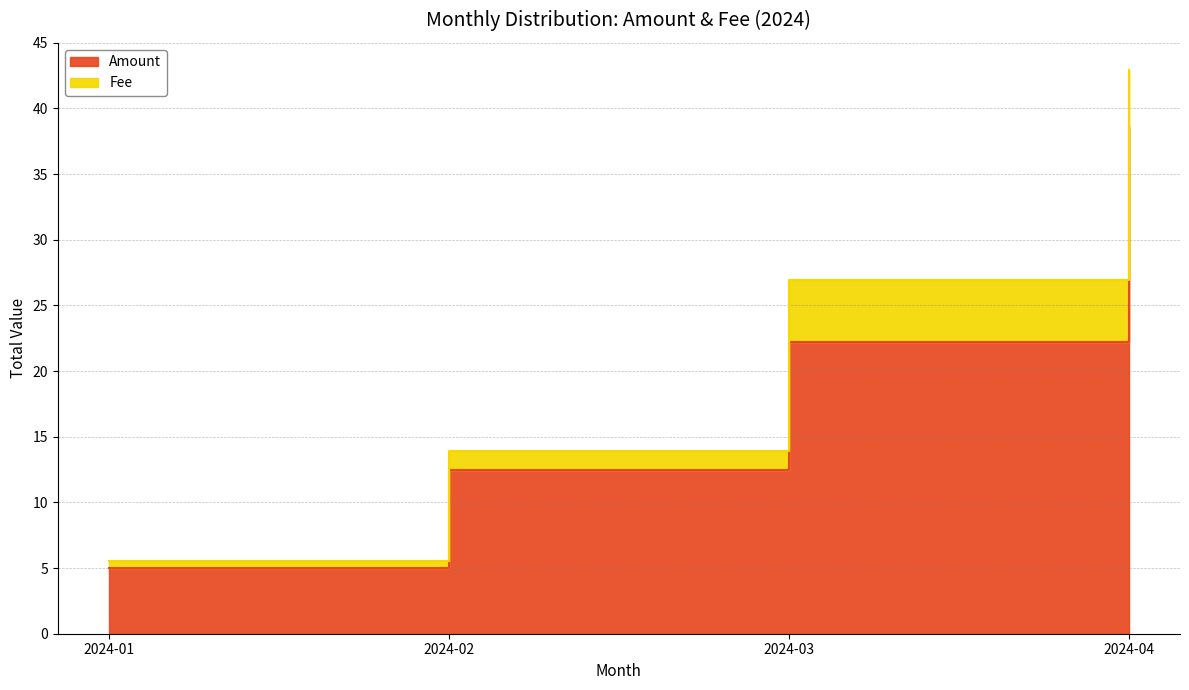

Rank the series by their average value, from lowest to highest.

Fee, Amount